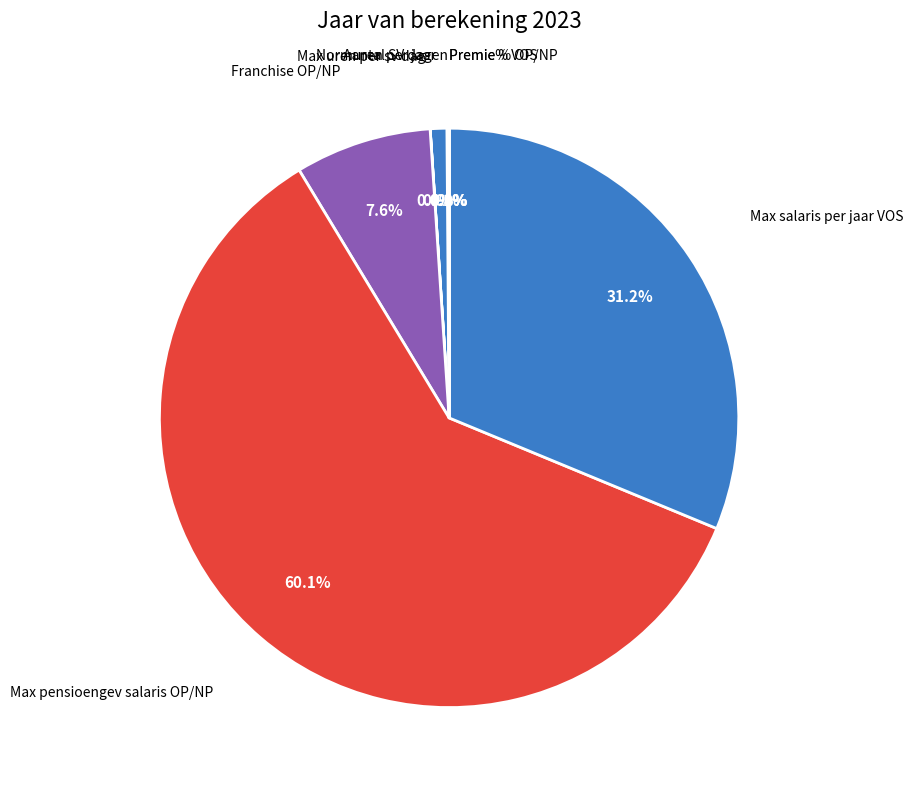

What is the change in value from Max salaris per jaar VOS to Premie% VOS?

-66956.0